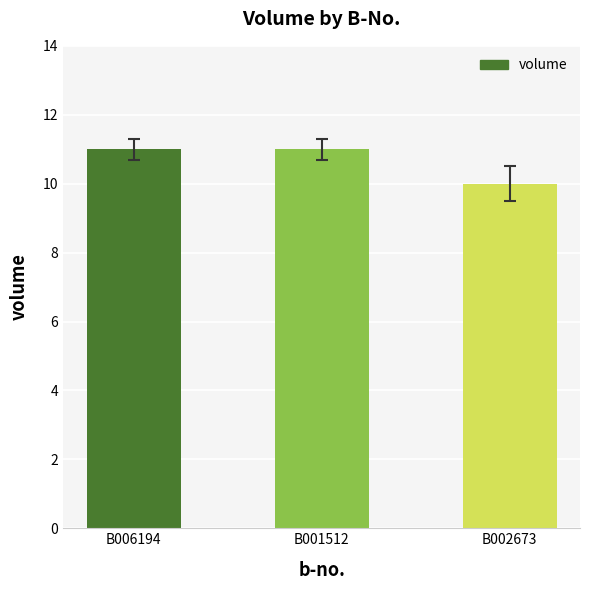

What is the sum of all values?

32